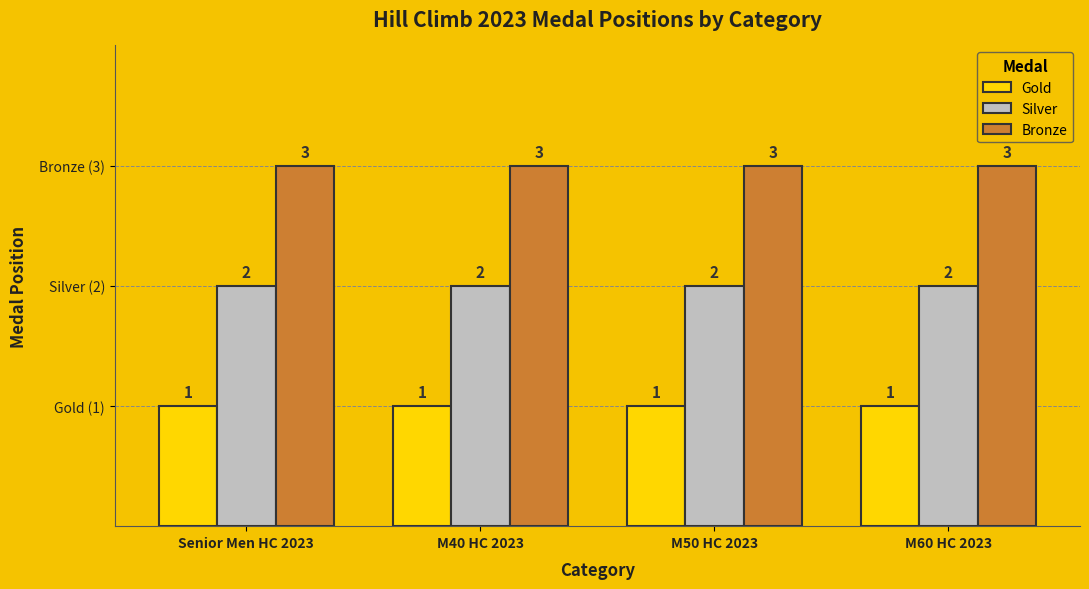

Does the chart contain stacked bars?

No